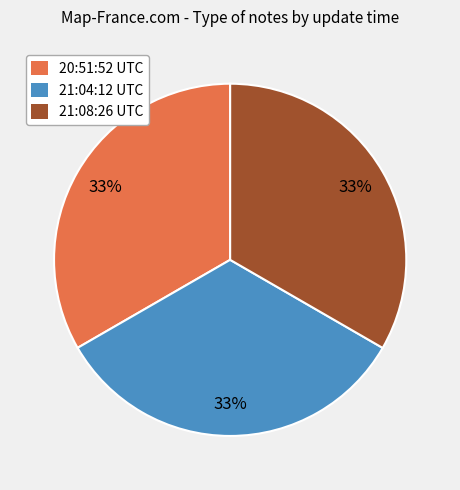

Is there any slice that represents more than half of the pie?

No